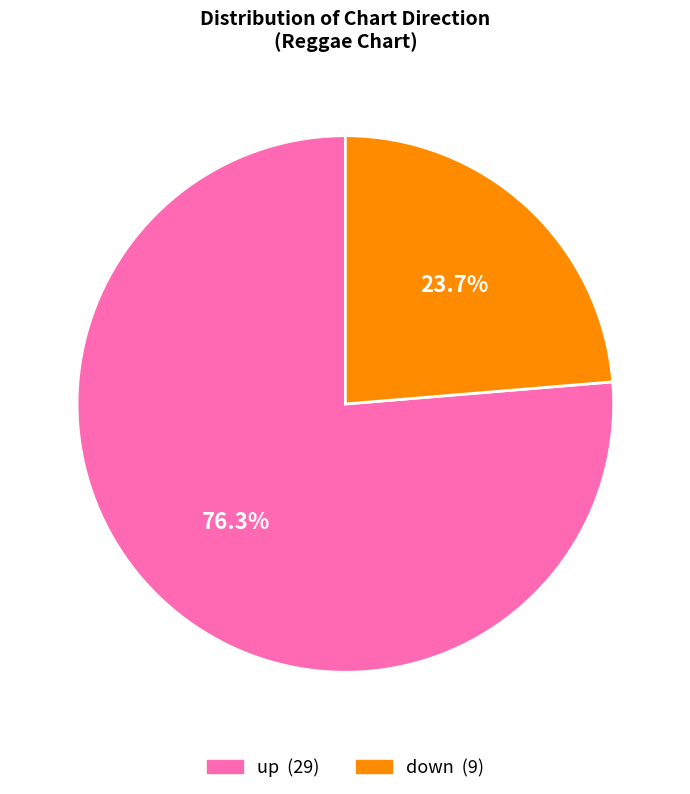

Does any single category account for the majority?

Yes